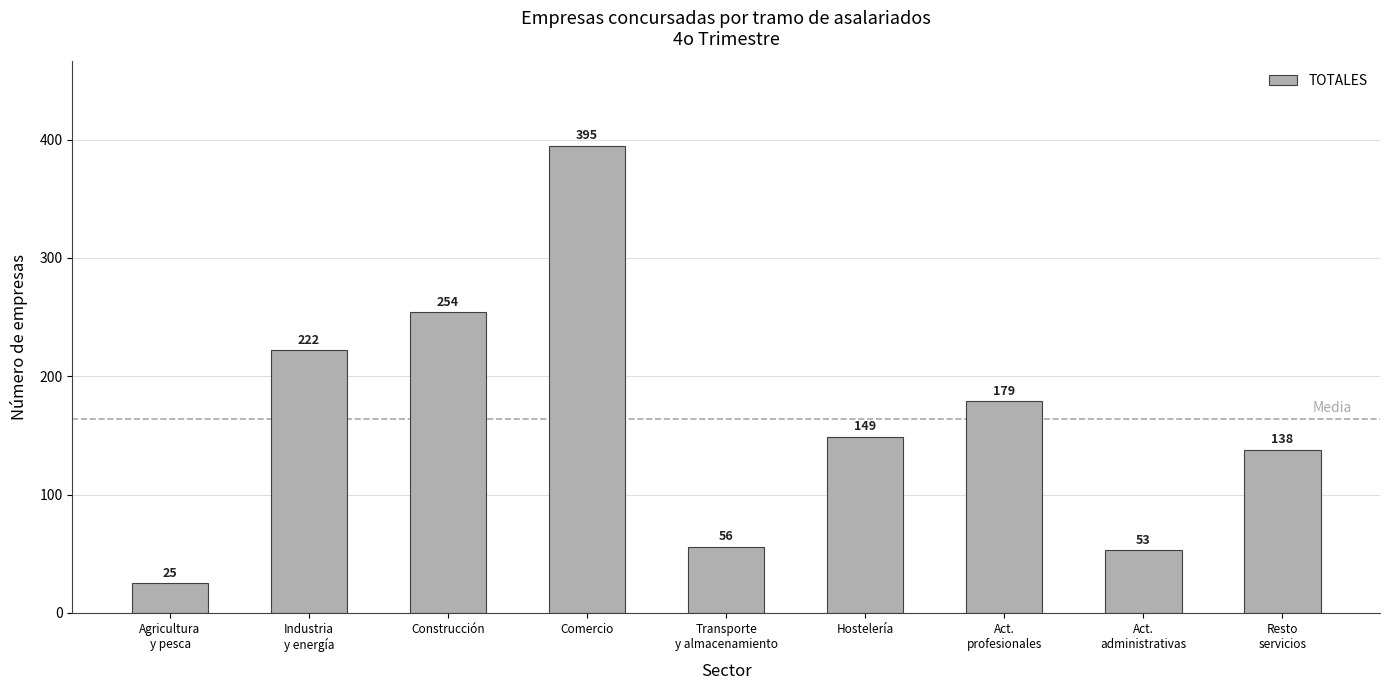

Which category has the lowest value across all series?

Agricultura
y pesca